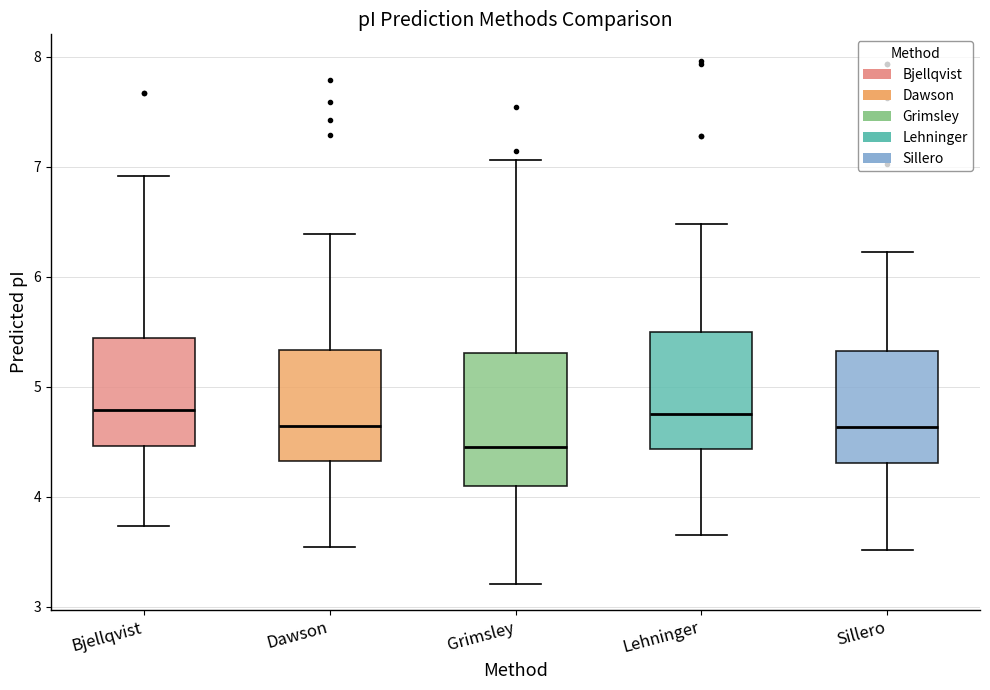

Reading left to right, read every box against the y-axis: the position of its median line, the range the box covers, and the ends of its whiskers. The values are not printed on the chart, so give them approximately, as read against the axis.

Bjellqvist: median 4.8, box 4.5 to 5.4, whiskers 3.7 to 6.9
Dawson: median 4.6, box 4.3 to 5.3, whiskers 3.5 to 6.4
Grimsley: median 4.5, box 4.1 to 5.3, whiskers 3.2 to 7.1
Lehninger: median 4.7, box 4.4 to 5.5, whiskers 3.7 to 6.5
Sillero: median 4.6, box 4.3 to 5.3, whiskers 3.5 to 6.2